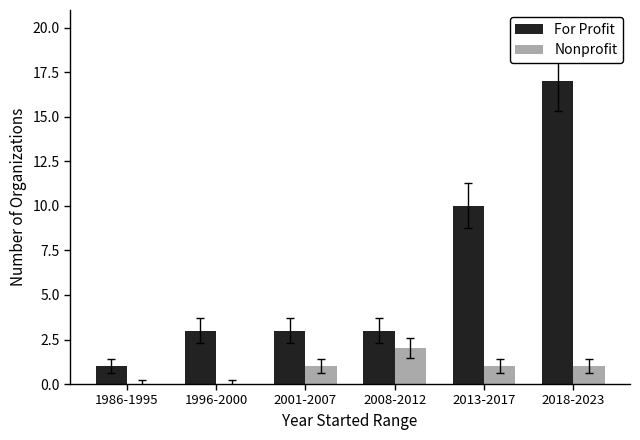

What are all the series names shown in the legend?

For Profit, Nonprofit